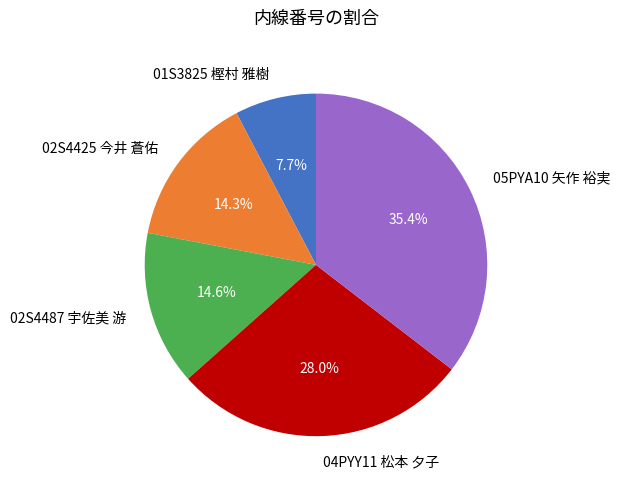

What percentage is the 01S3825 樫村 雅樹 slice, to the nearest percent?

8%